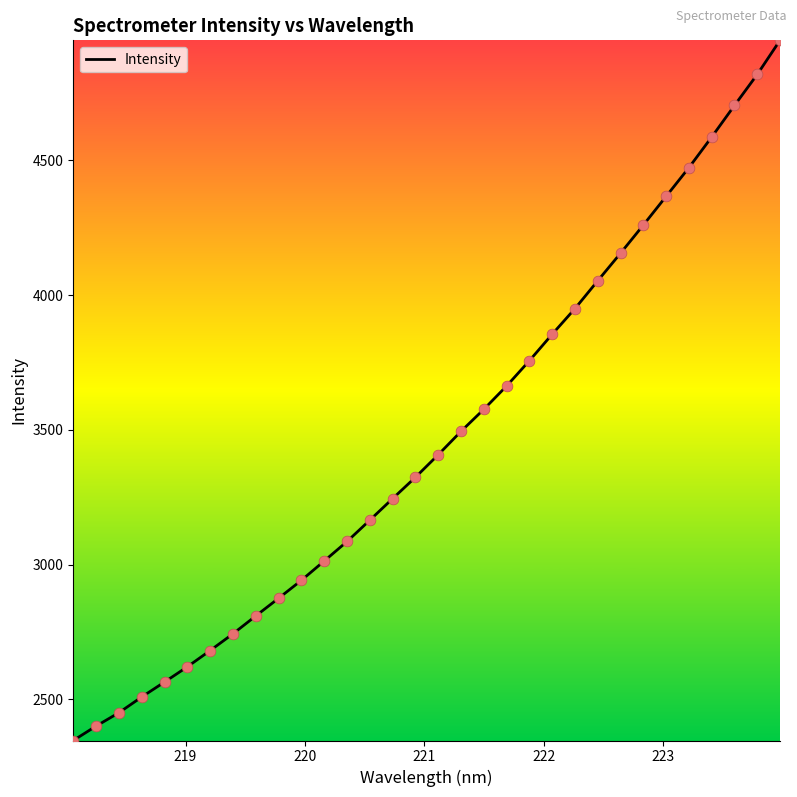

What is the maximum value shown in the chart?

4945.8